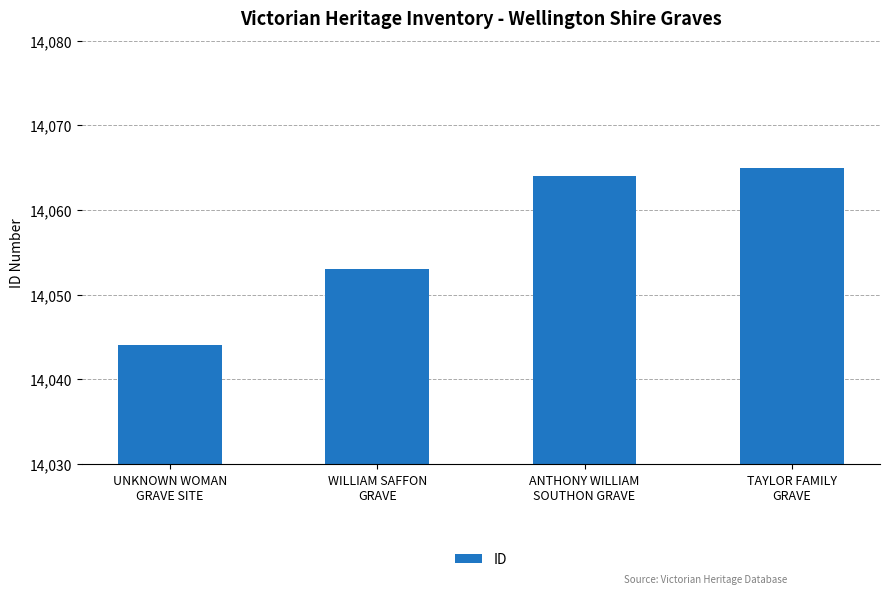

What is the change in value from UNKNOWN WOMAN
GRAVE SITE to ANTHONY WILLIAM
SOUTHON GRAVE?

+20